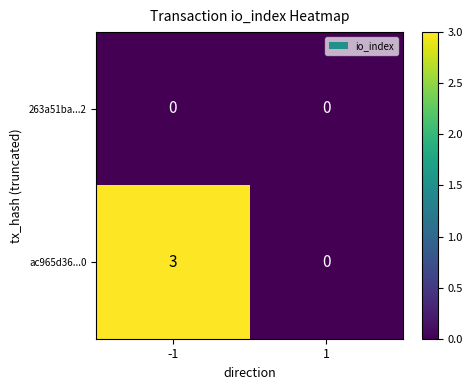

Rank the series at -1 from highest to lowest value.

ac965d36...0, 263a51ba...2